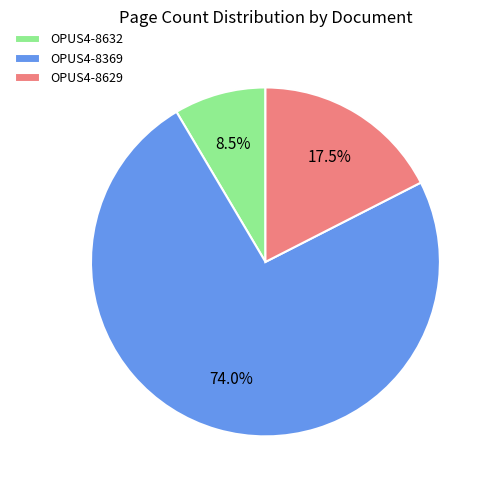

How many segments does this pie chart have?

3